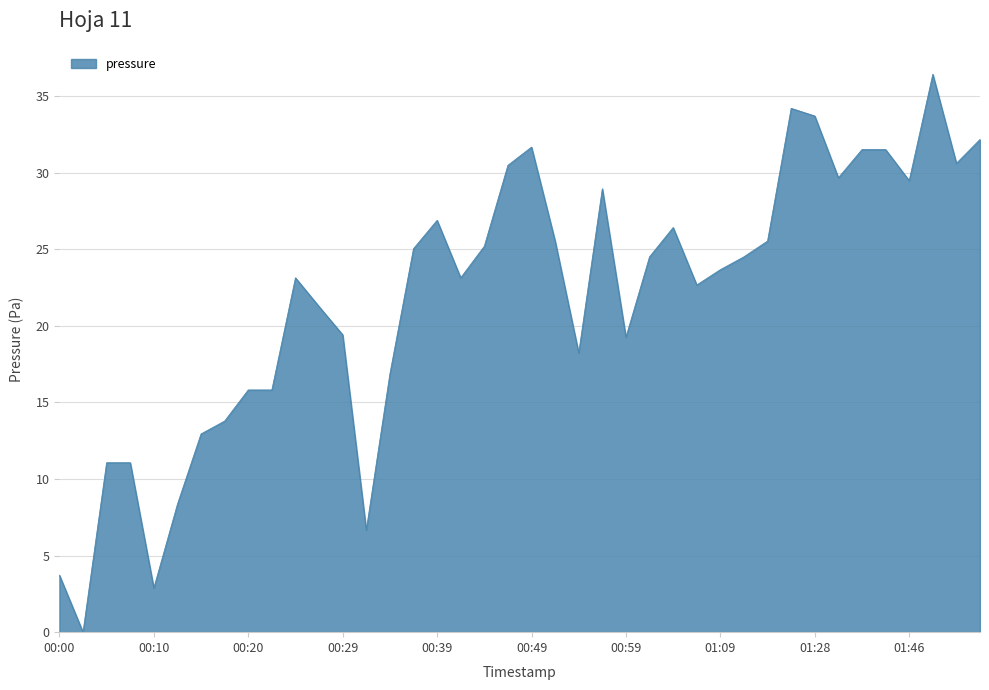

What is the maximum value shown in the chart?

36.4